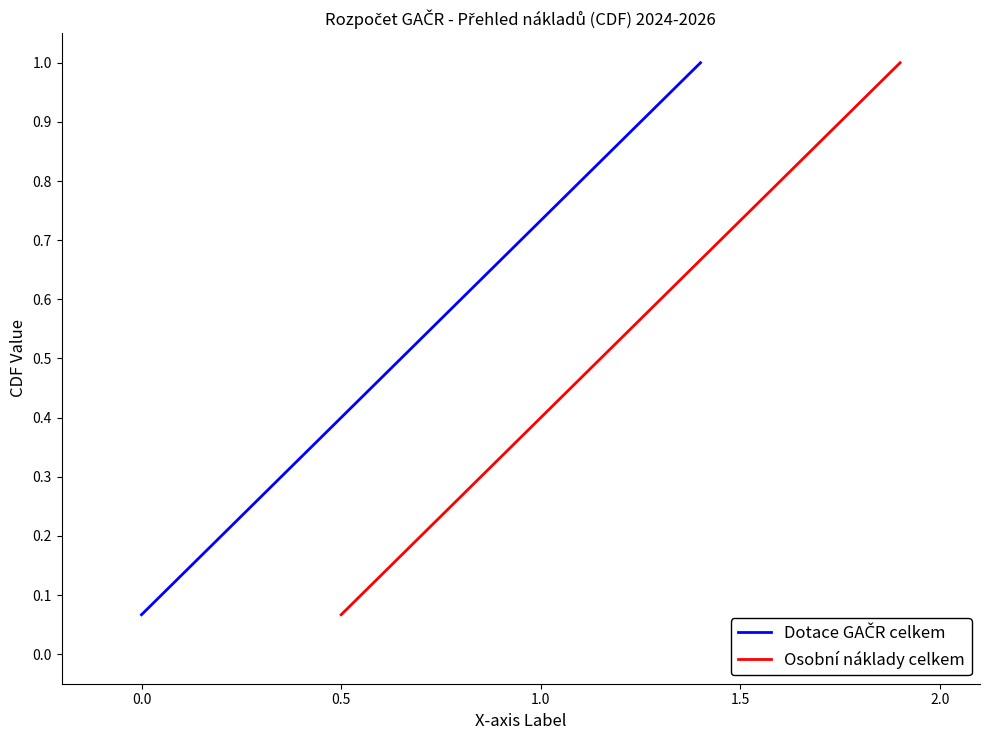

True or false: Osobní náklady celkem and Dotace GAČR celkem cross at least once.

False